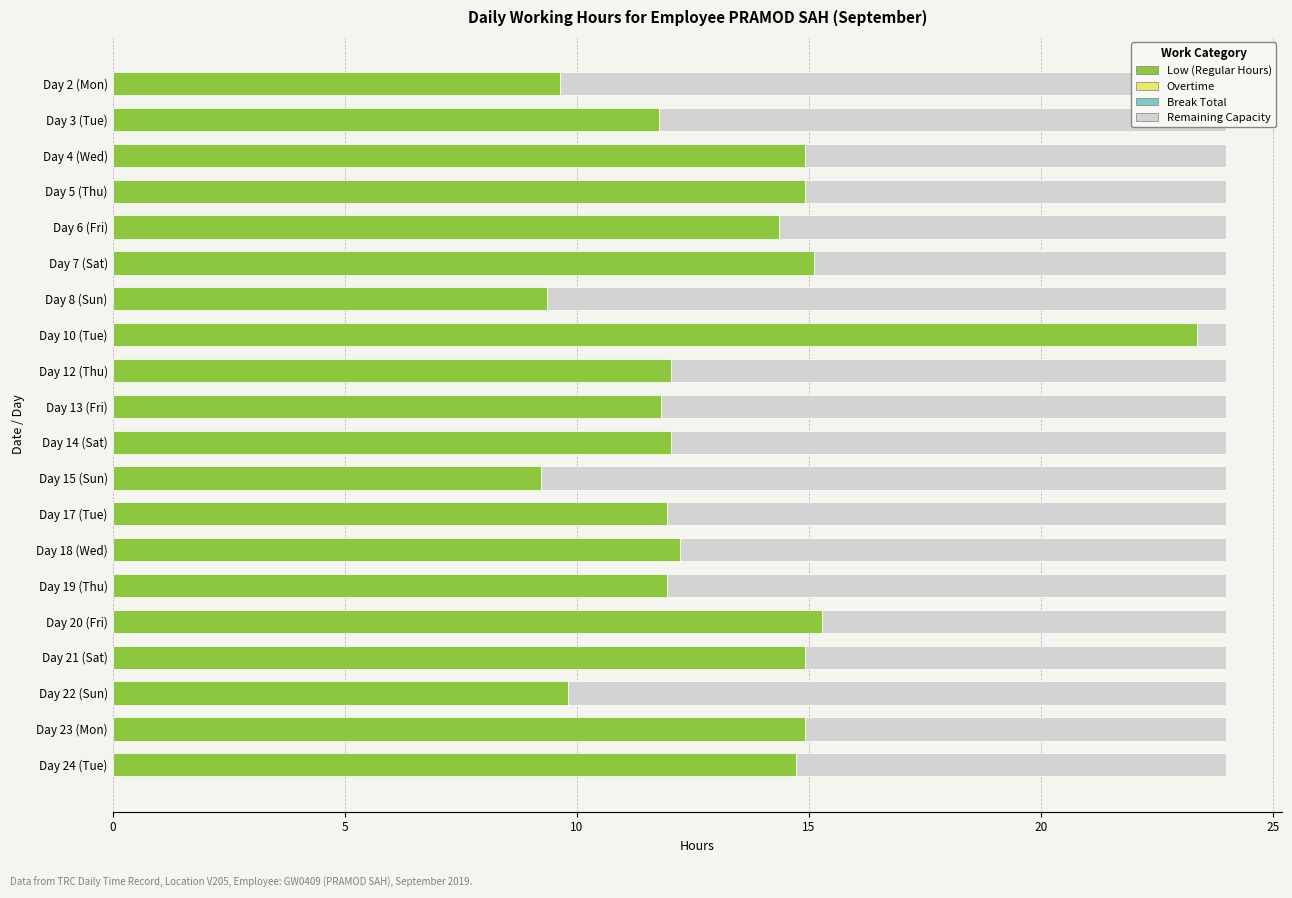

Which category has the highest value in the Low (Regular Hours) series?

Day 10 (Tue)